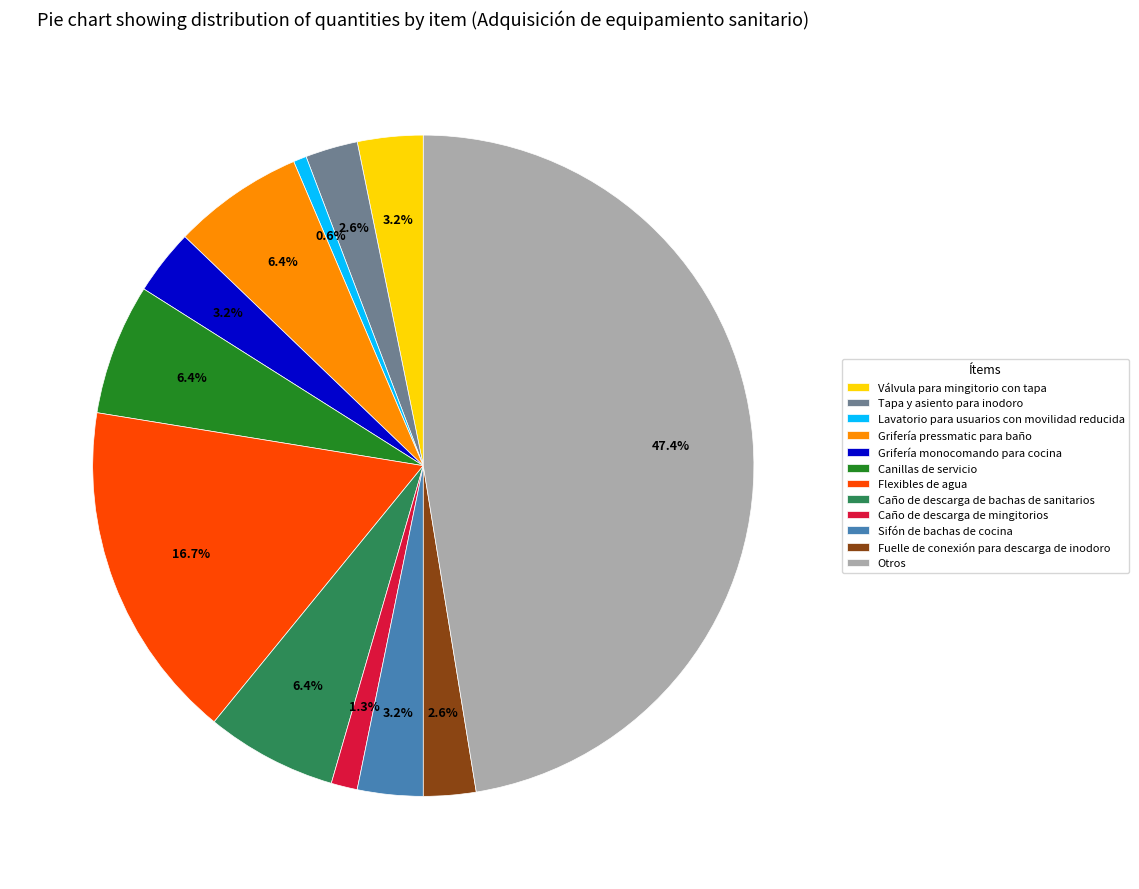

Does Grifería monocomando para cocina account for over 50% of the chart?

No